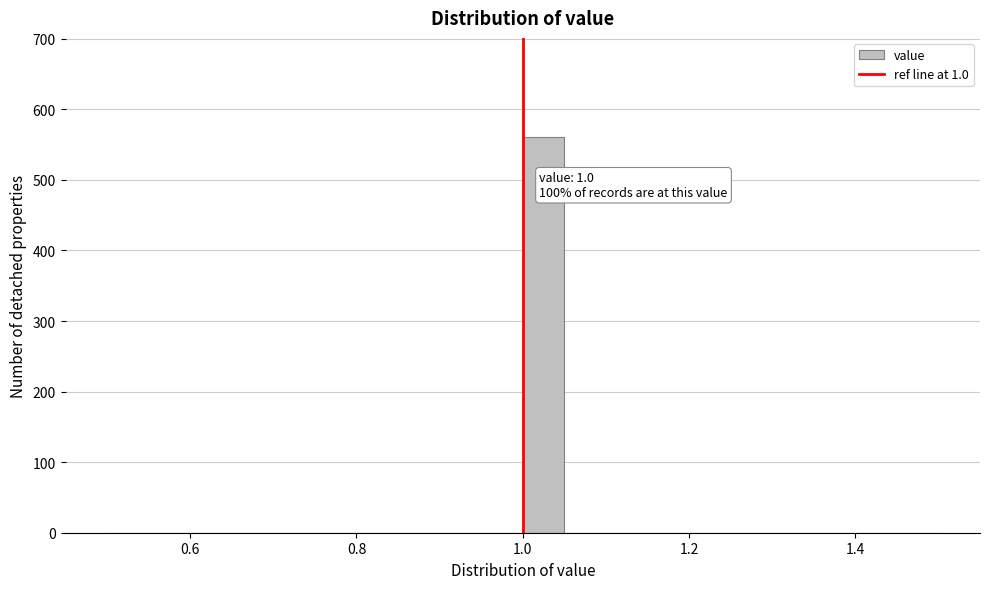

Read against the x-axis, roughly where is the centre of the tallest bar?

1.02